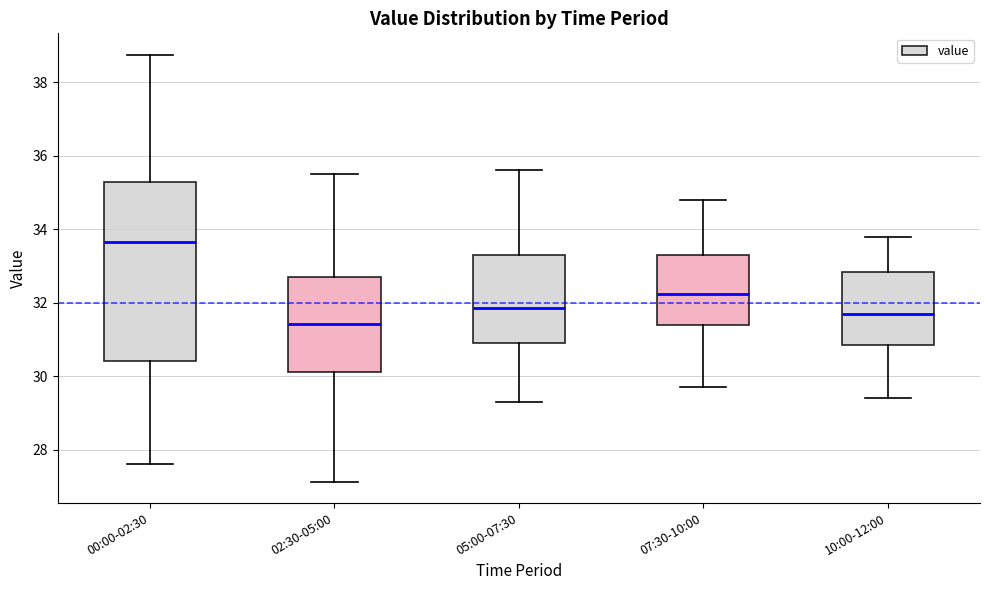

Where does the lower whisker of the box for 07:30-10:00 end on the y-axis? The values are not printed on the chart, so give them approximately, as read against the axis.

29.8